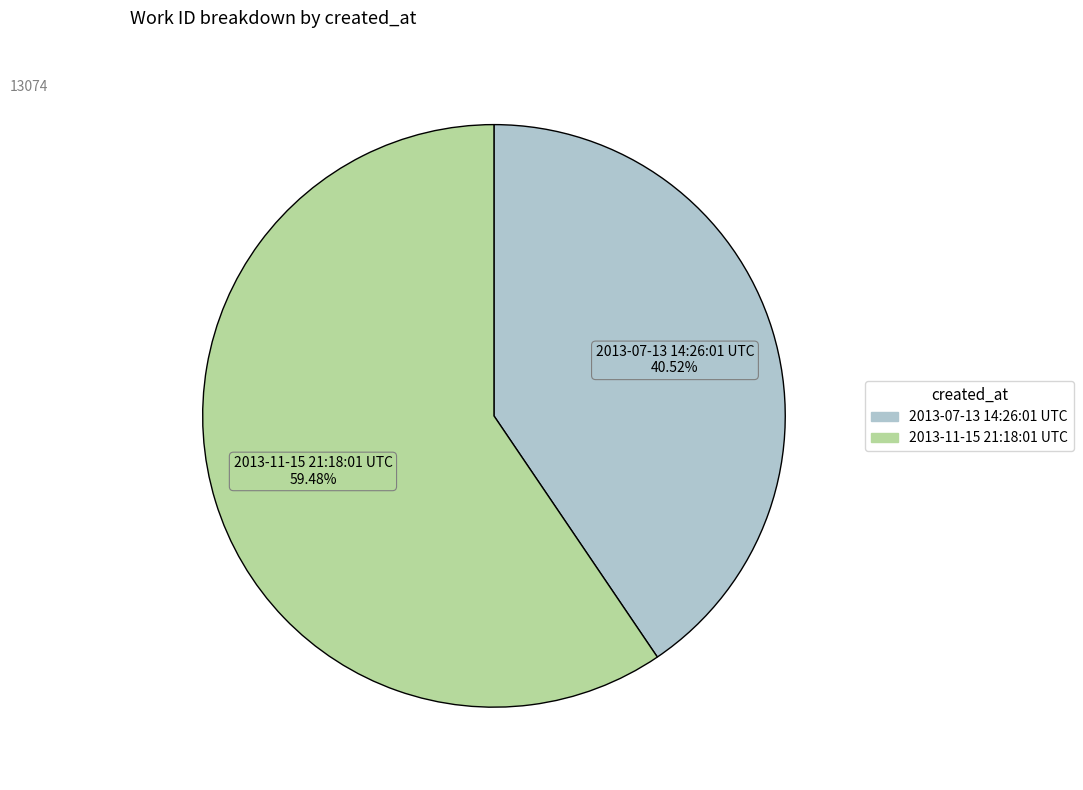

How much of the chart is everything except 2013-11-15 21:18:01 UTC?

40.5%